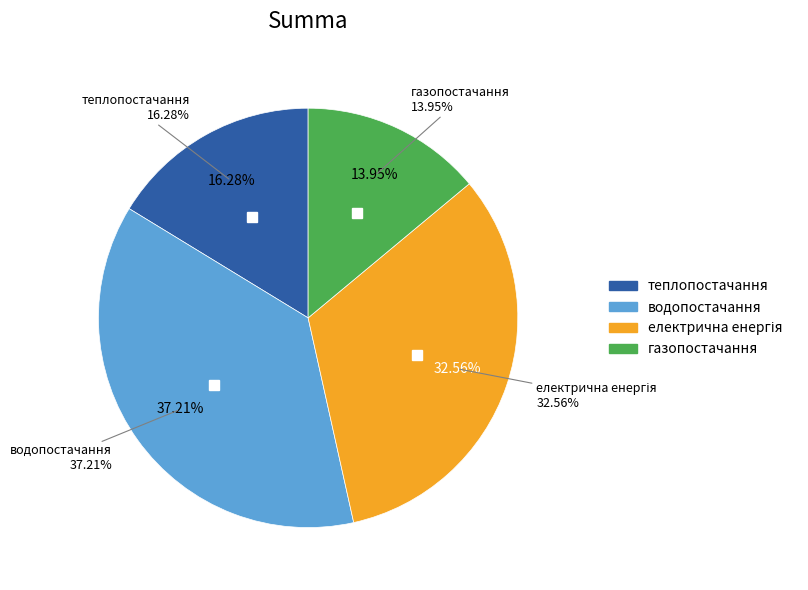

Is there any slice that represents more than half of the pie?

No